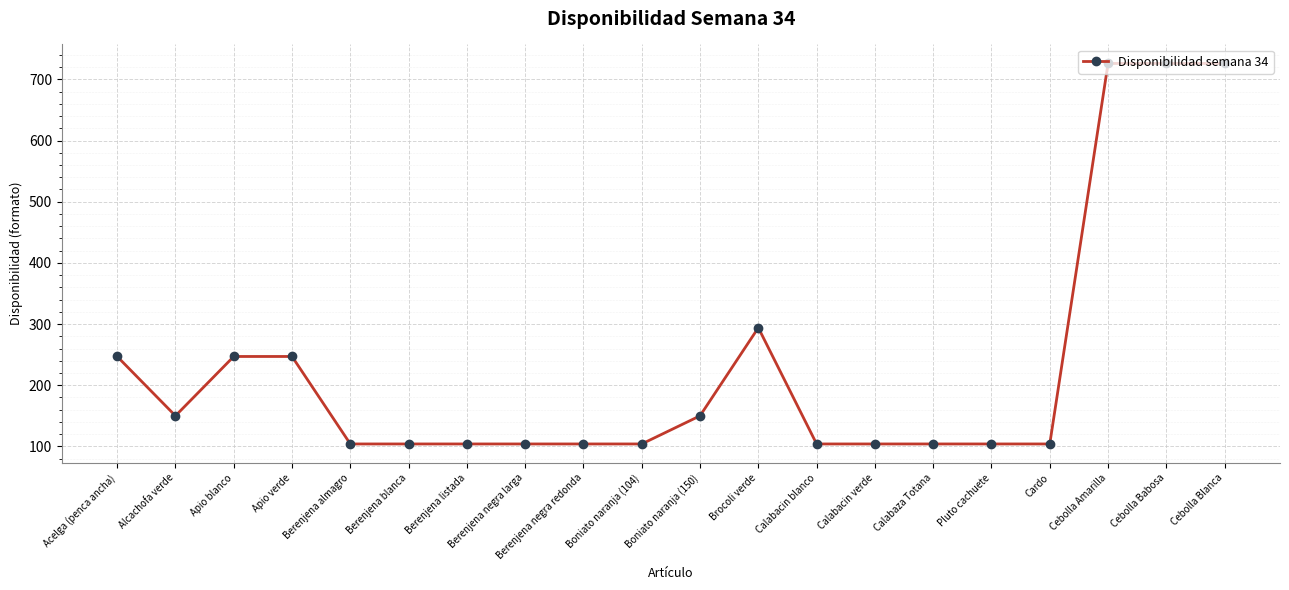

Count the number of values greater than 104.

9